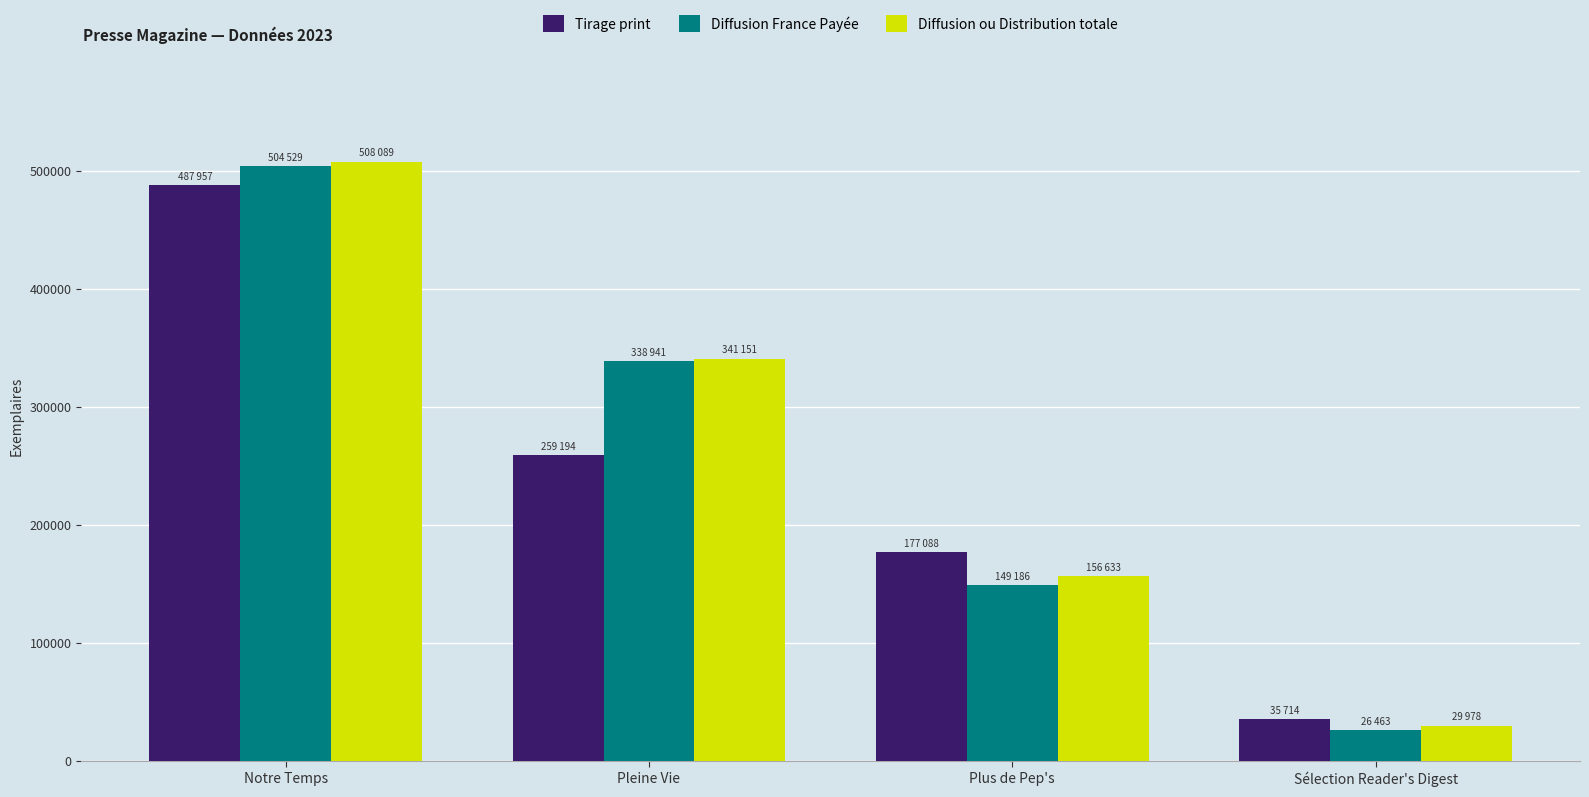

What is the value of the Diffusion ou Distribution totale bar at the 4th from the left?

29978